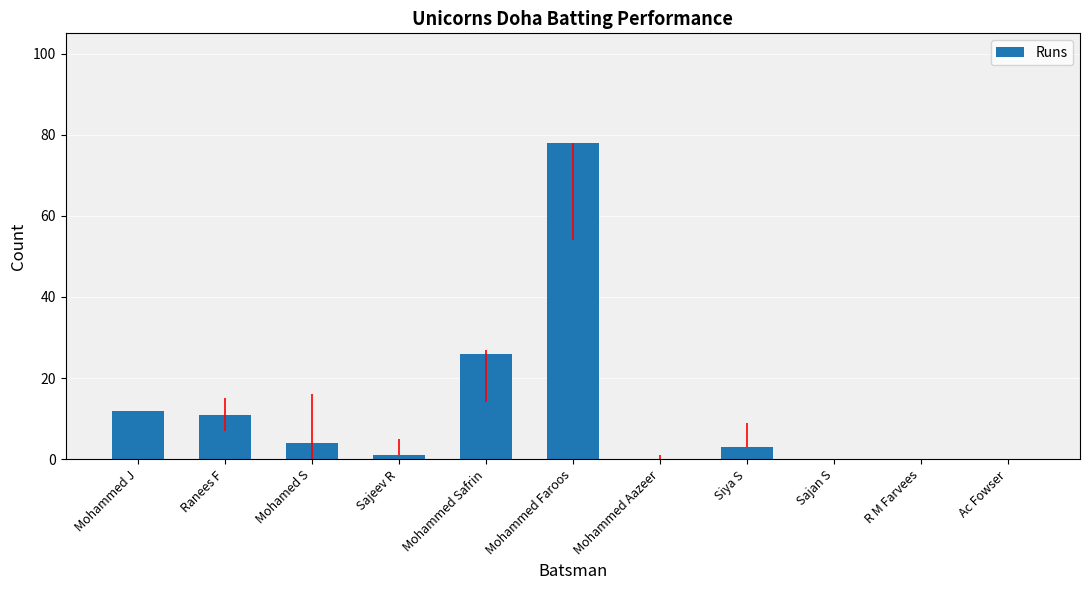

What is the sum of all values?

135